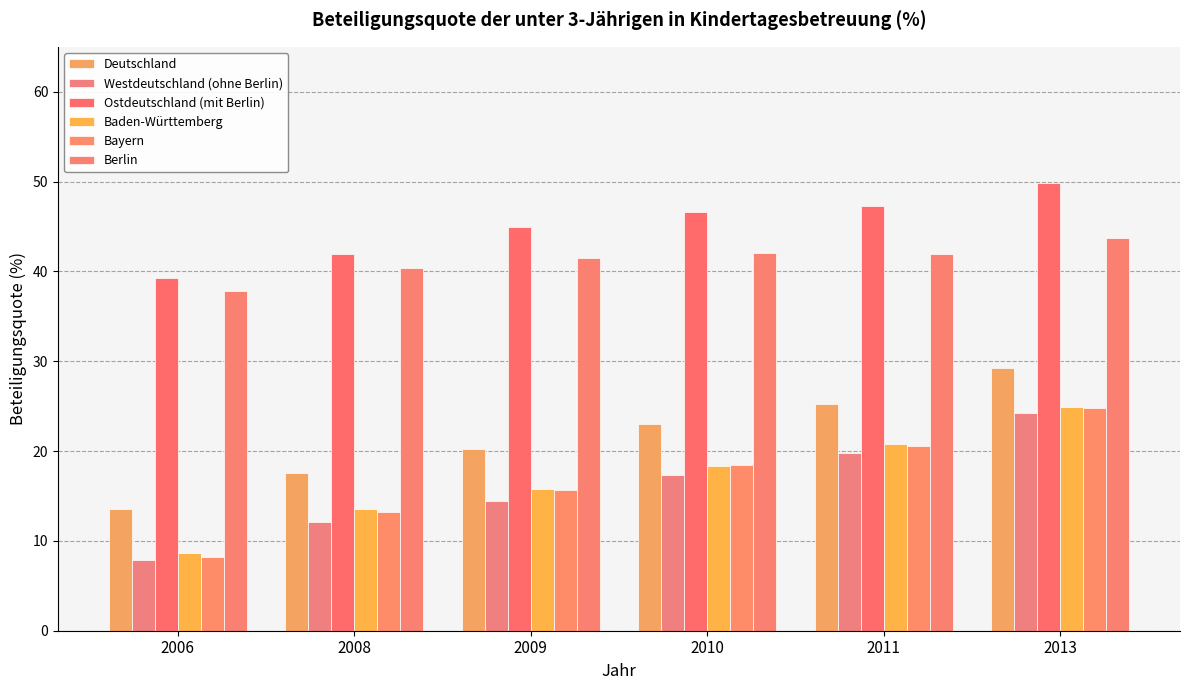

Rank the categories by Ostdeutschland (mit Berlin) value from lowest to highest.

2006, 2008, 2009, 2010, 2011, 2013